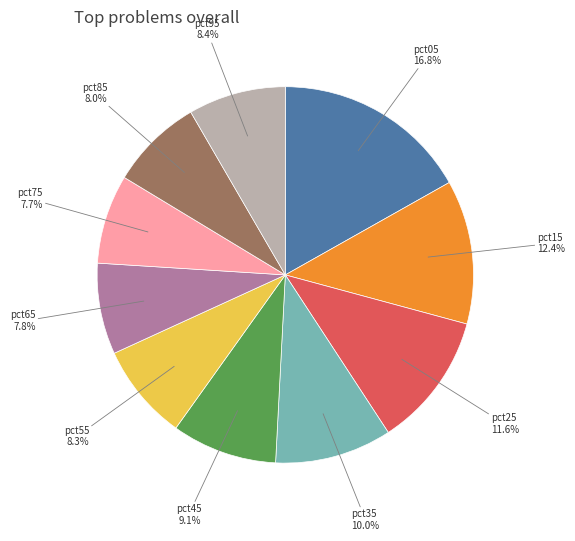

To the nearest percent, what portion does pct75 represent?

8%